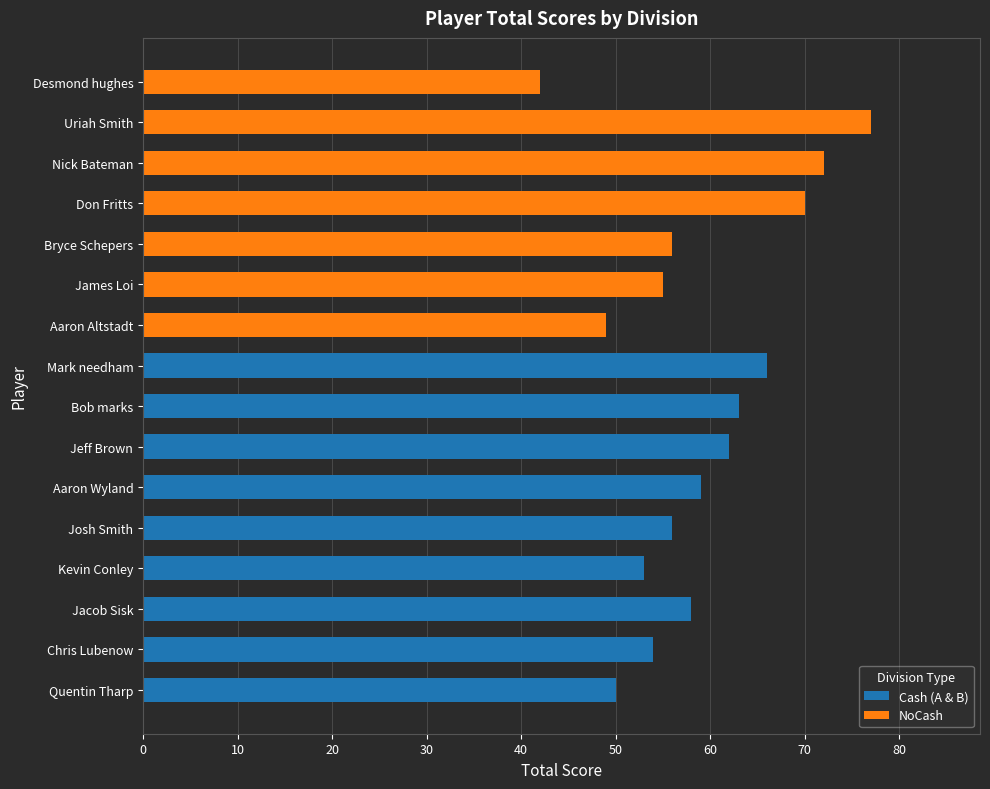

How many data points does each series have?

16